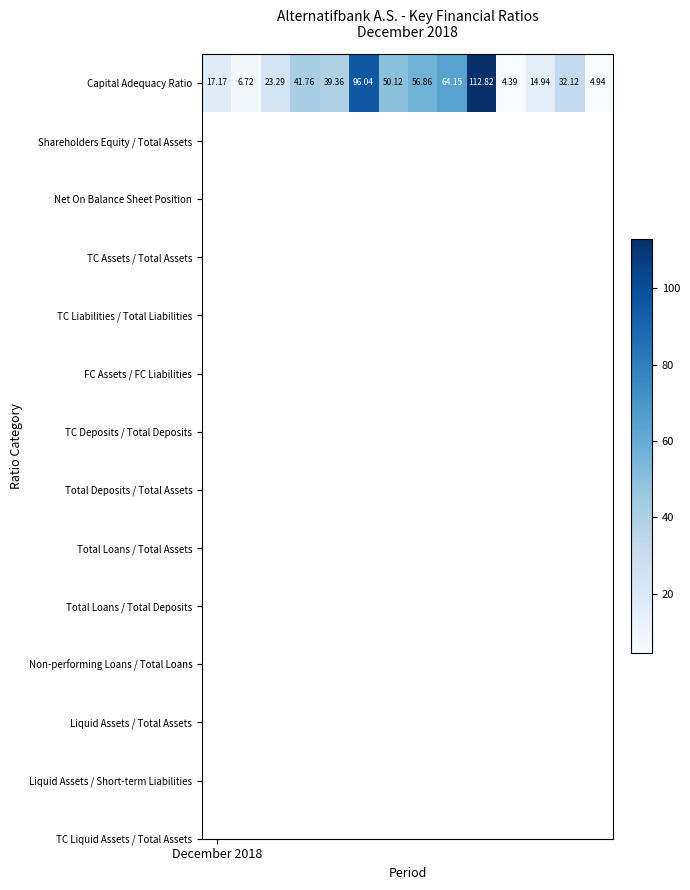

How many data points are less than 39?

7